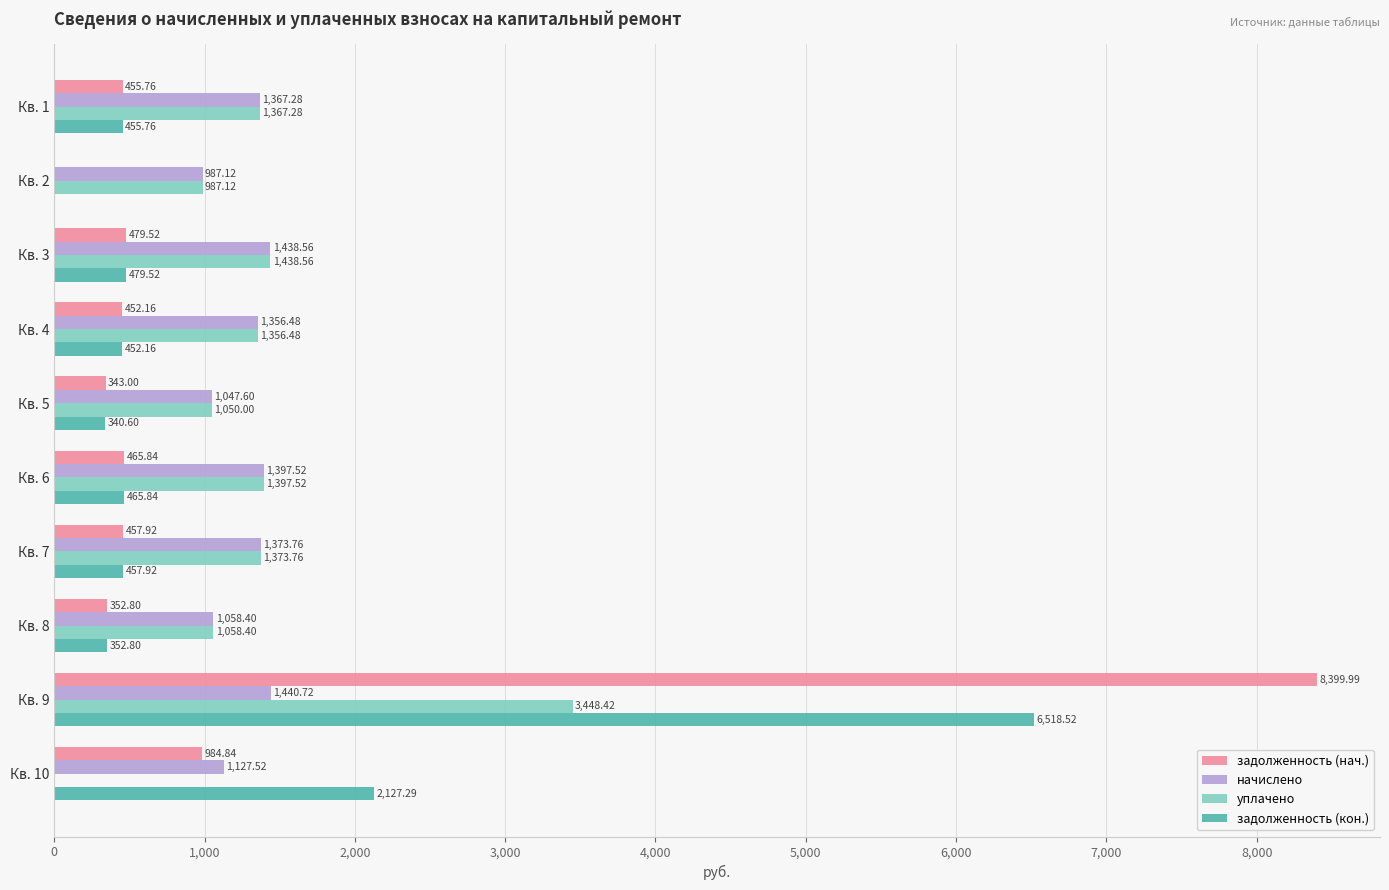

What is the total value across all series at Кв. 7?

3663.4